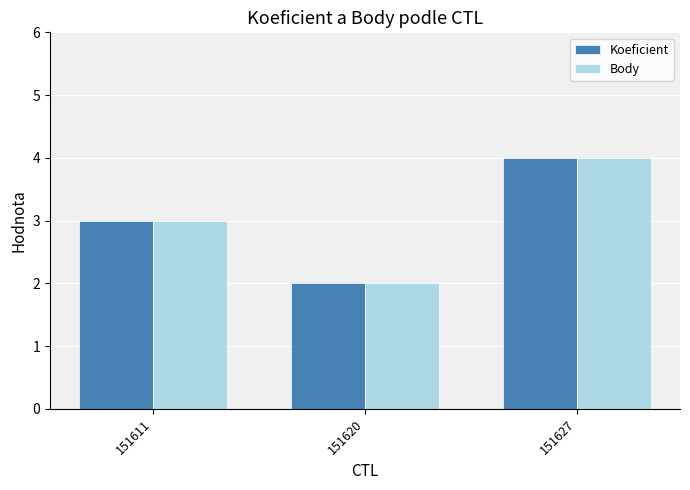

The Body series shows 4 at 151627. True or false?

True